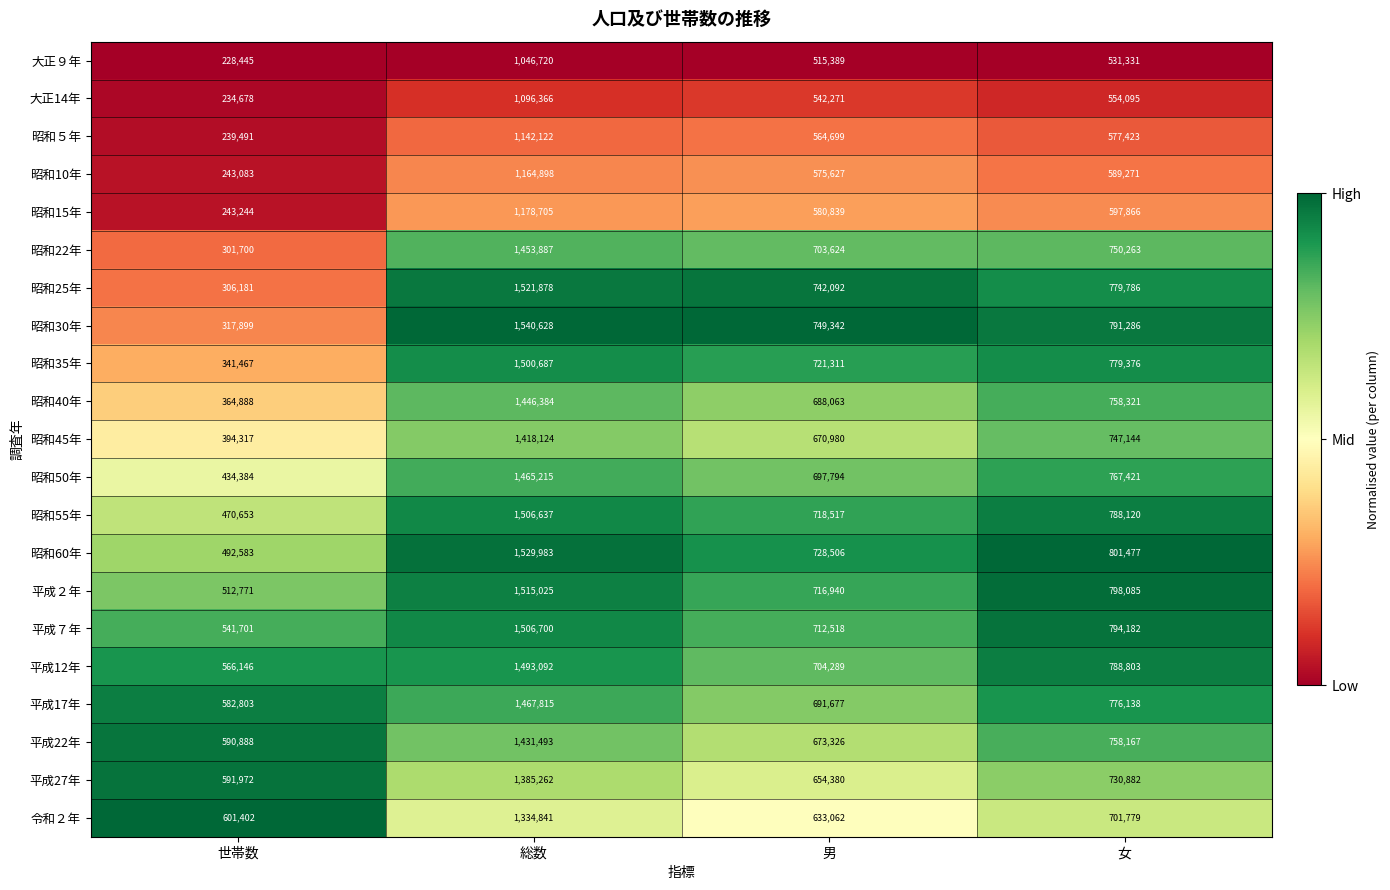

At 女, list the series in order from largest to smallest.

昭和60年, 平成２年, 平成７年, 昭和30年, 平成12年, 昭和55年, 昭和25年, 昭和35年, 平成17年, 昭和50年, 昭和40年, 平成22年, 昭和22年, 昭和45年, 平成27年, 令和２年, 昭和15年, 昭和10年, 昭和５年, 大正14年, 大正９年